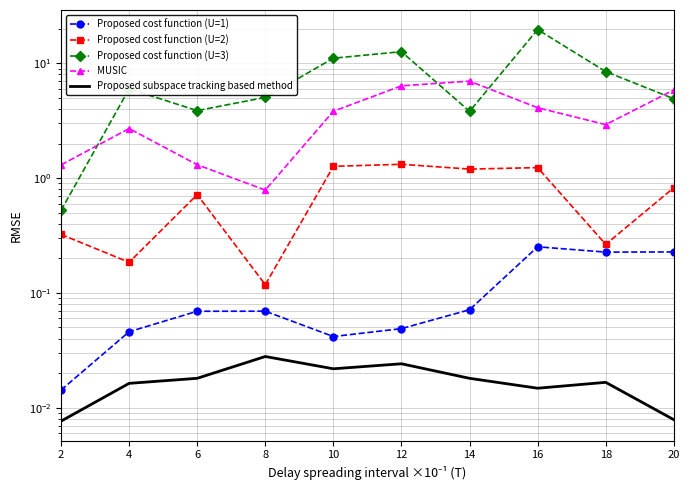

What is the value of the Proposed cost function (U=3) point at the 4th from the left?

5.0